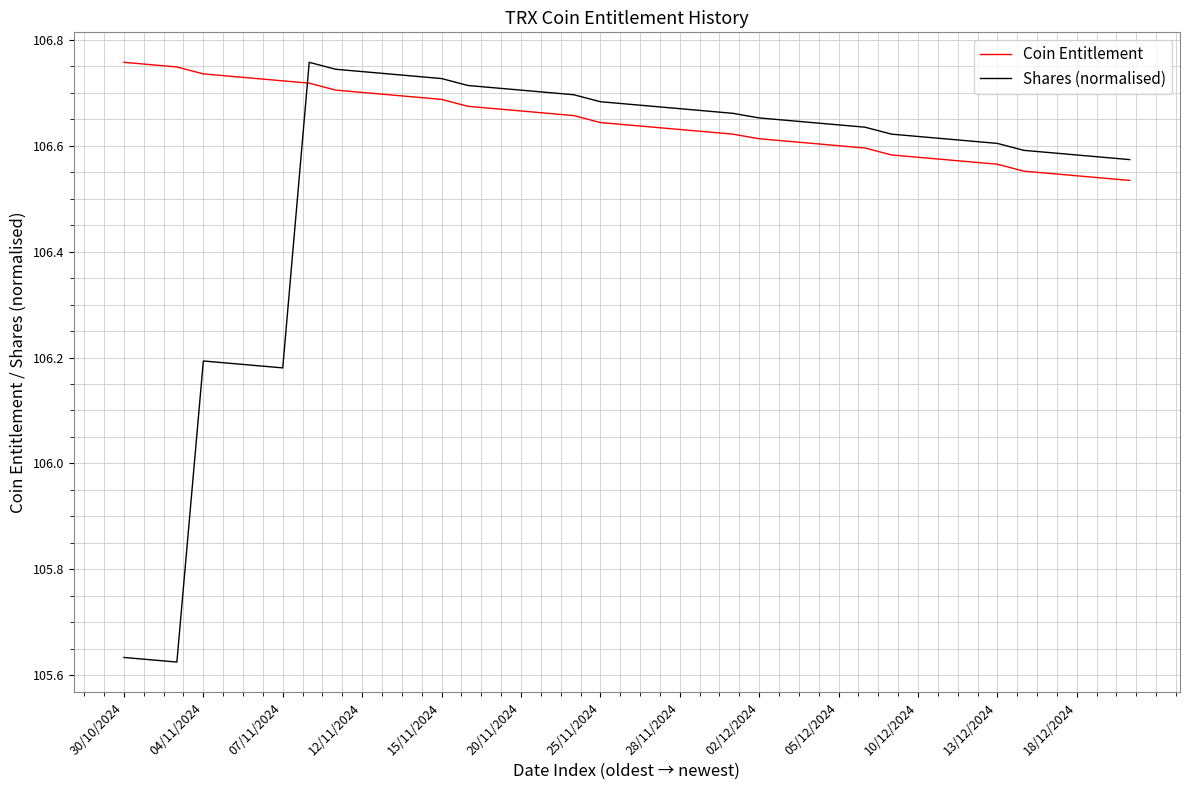

True or false: Coin Entitlement and Shares (normalised) cross at least once.

True